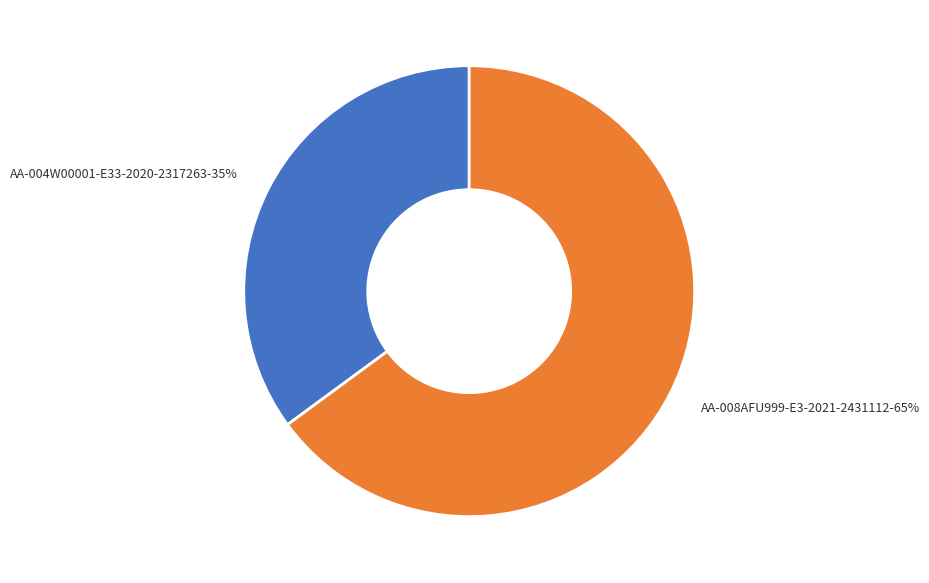

Which slice is the smallest?

AA-004W00001-E33-2020-2317263